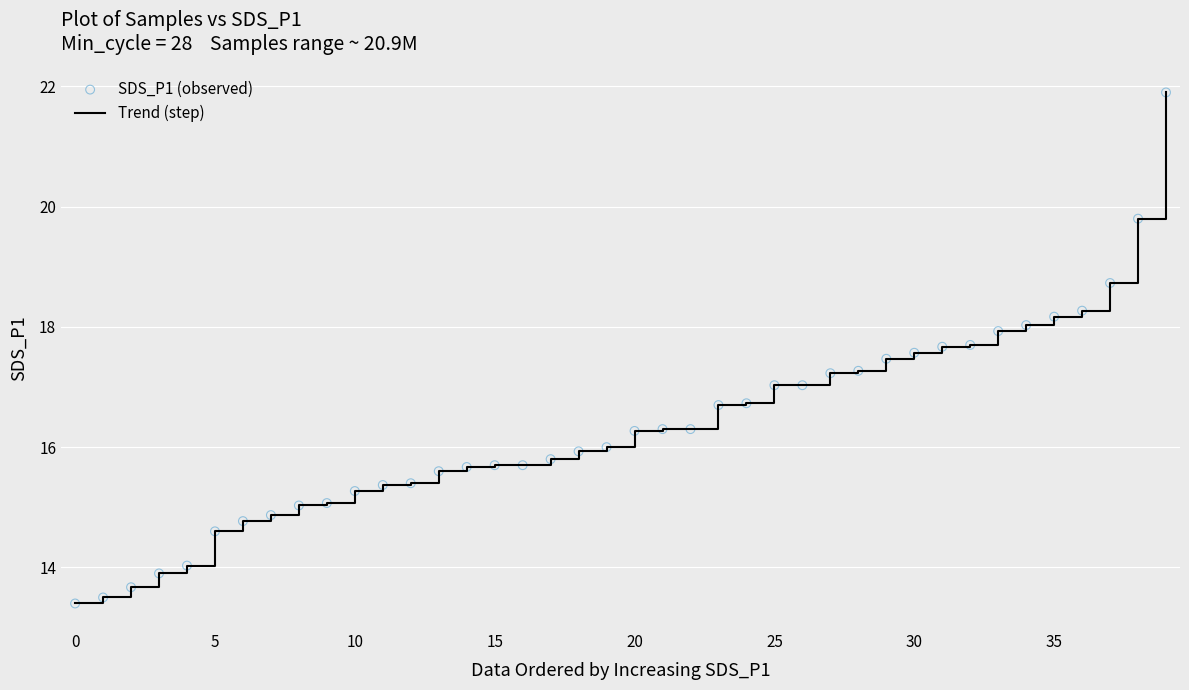

What is the minimum value shown in the chart?

13.4